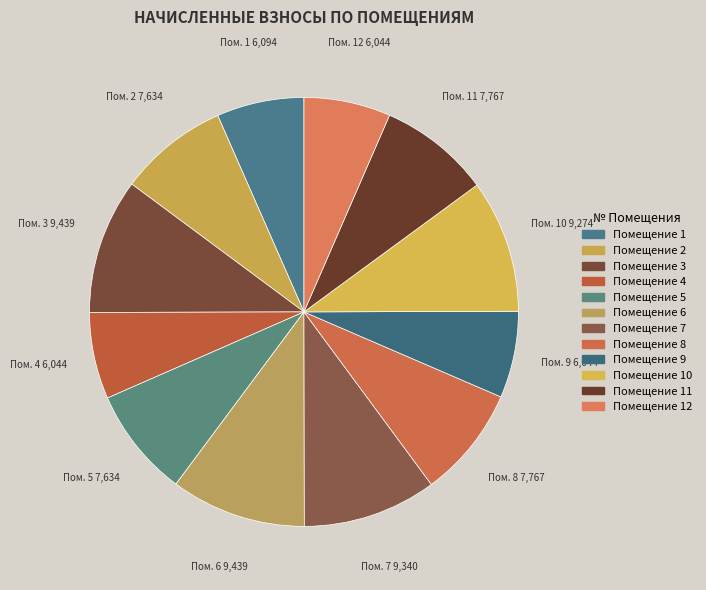

Count the number of slices in the pie.

12